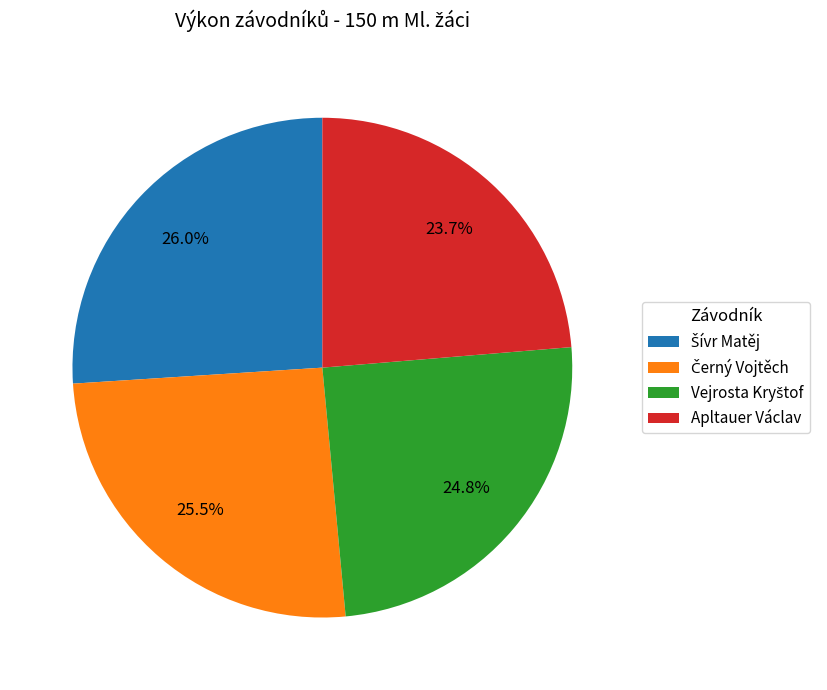

Does any single category account for the majority?

No